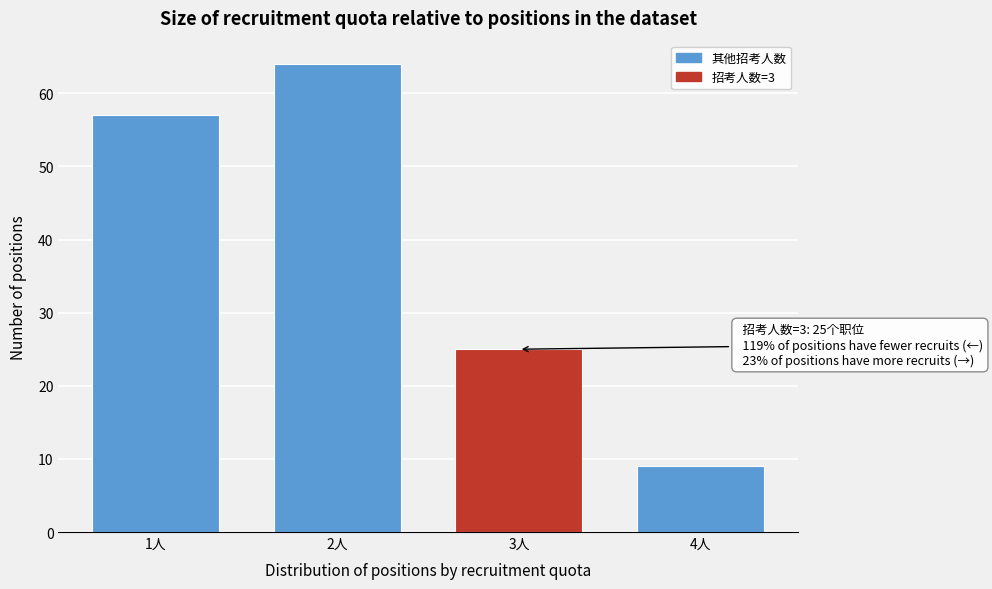

Reading left to right, extract all data points from this chart.

57	64	25	9